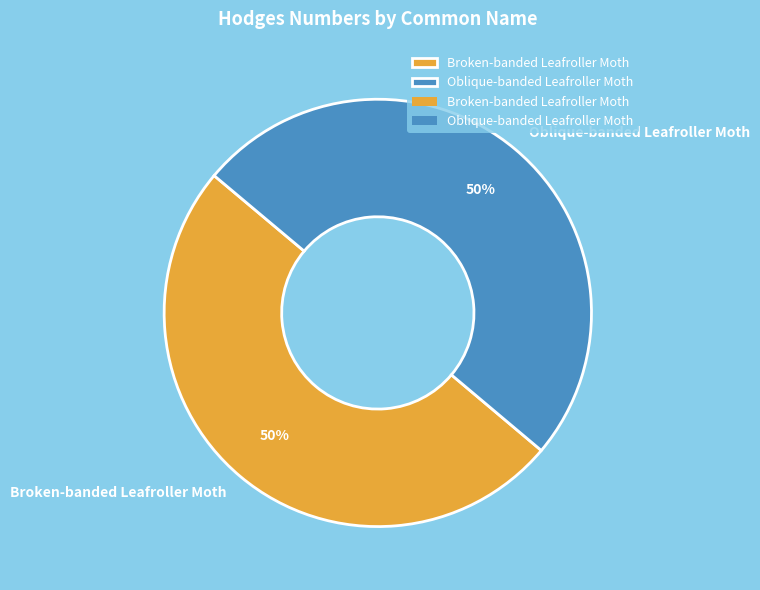

Count the number of slices in the pie.

2